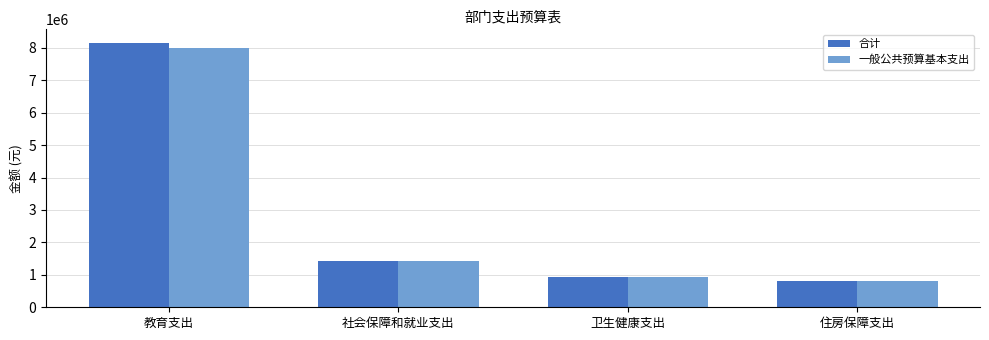

Rank the categories by 一般公共预算基本支出 value from lowest to highest.

住房保障支出, 卫生健康支出, 社会保障和就业支出, 教育支出